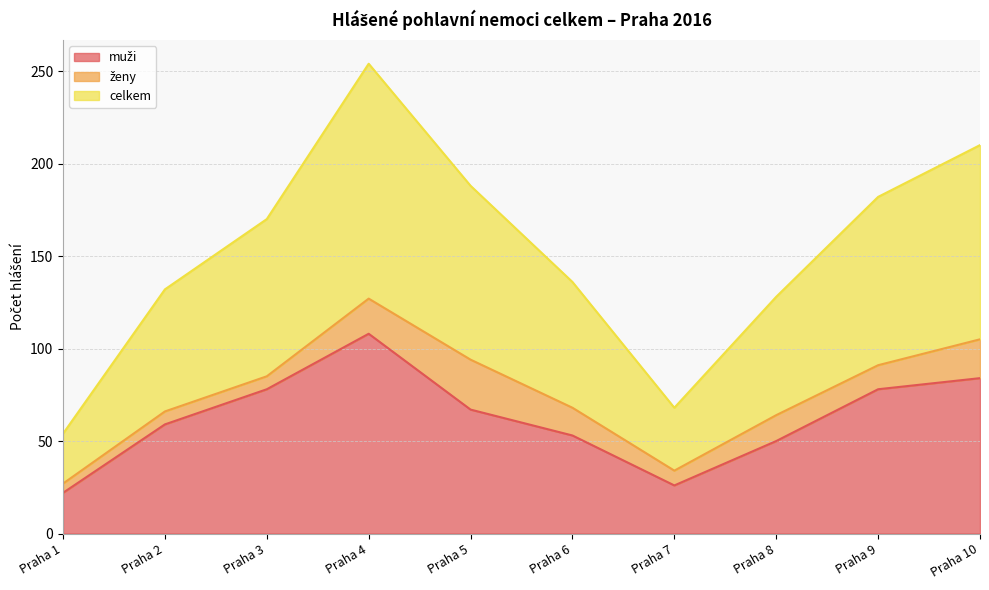

Which category has the lowest value across all series?

Praha 1